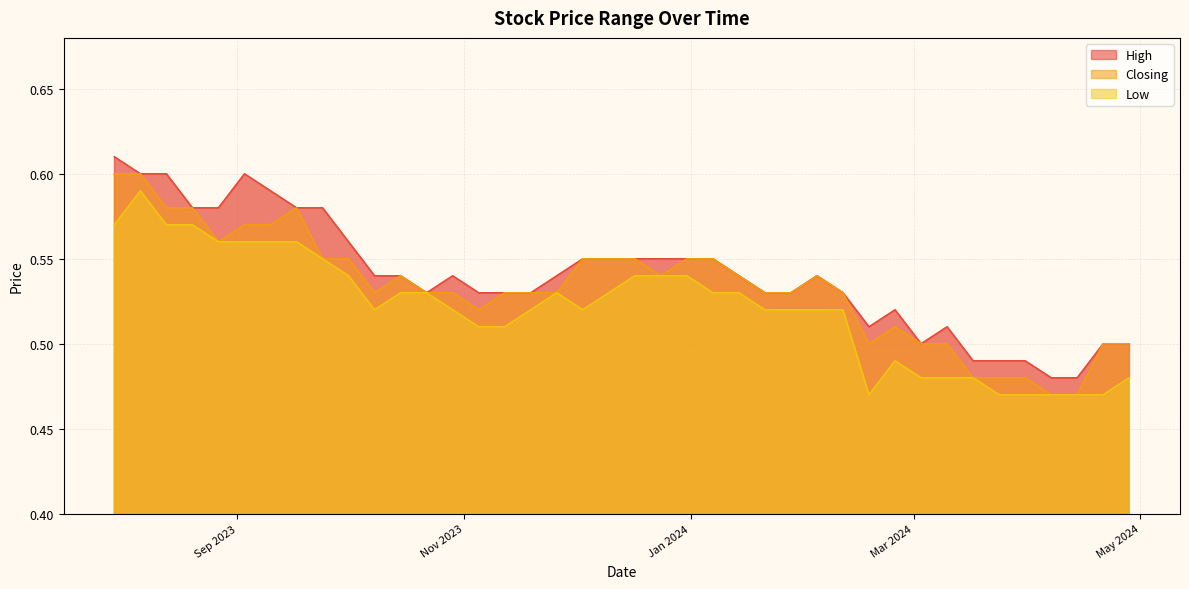

What is the difference between the maximum and minimum values in the Closing series?

0.1